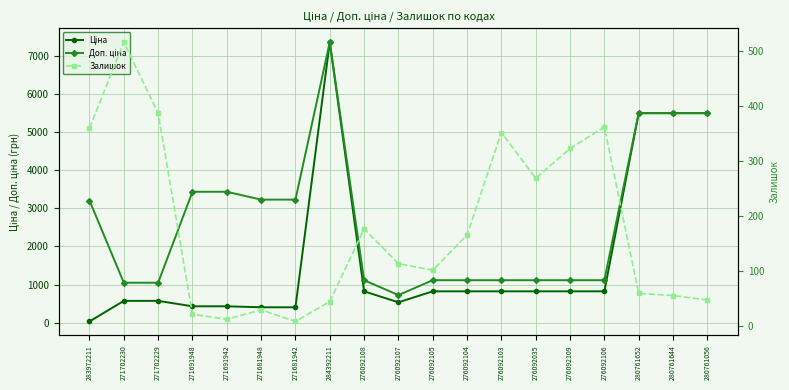

What is the label of the 2nd point from the right?

280761644